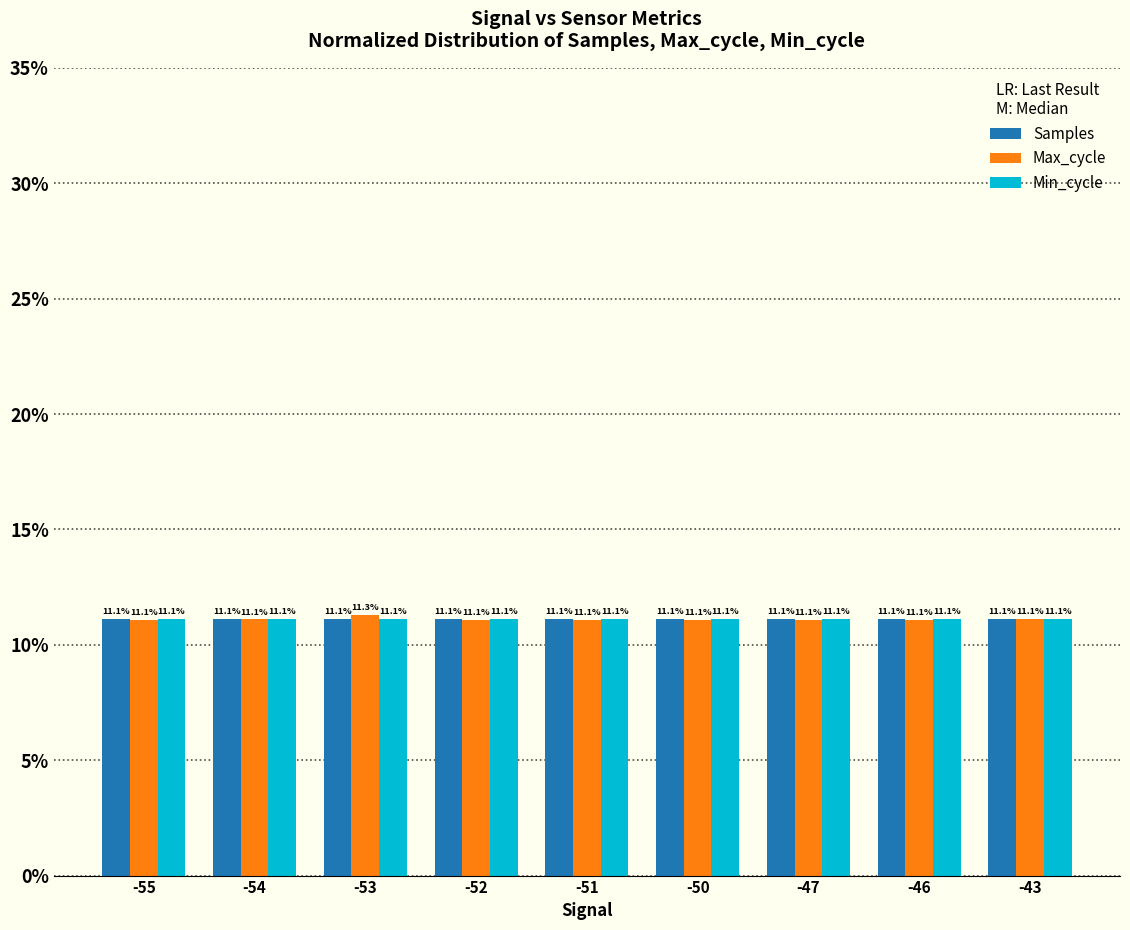

What is the average value of the Samples series?

11.1